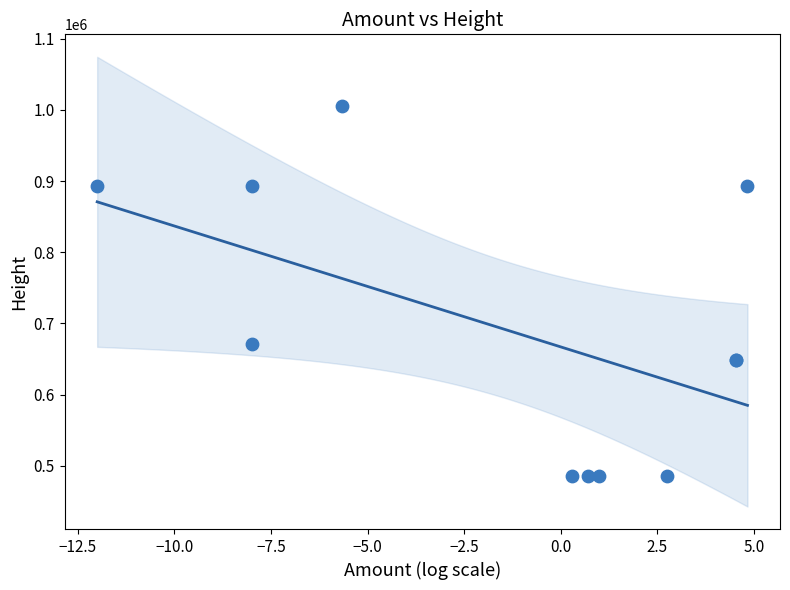

What Y value in the scatter plot is closest to 745382?

671802